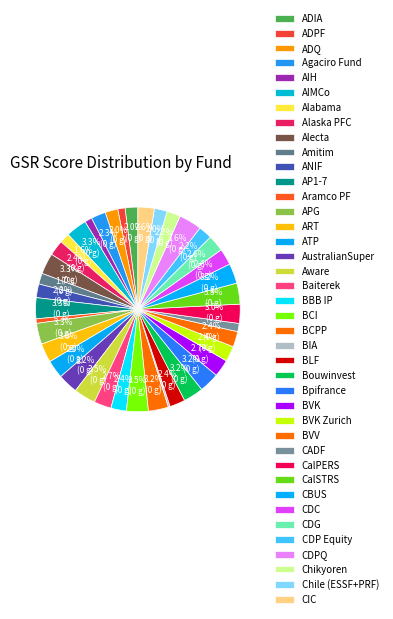

How many slices are in this pie chart?

40